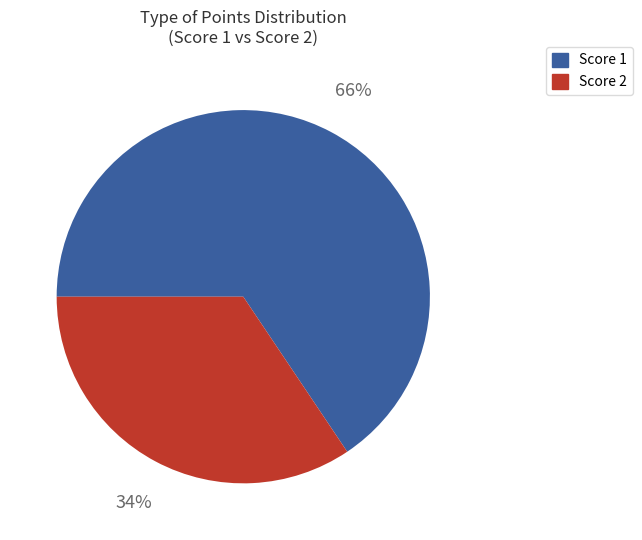

Is there any slice that represents more than half of the pie?

Yes